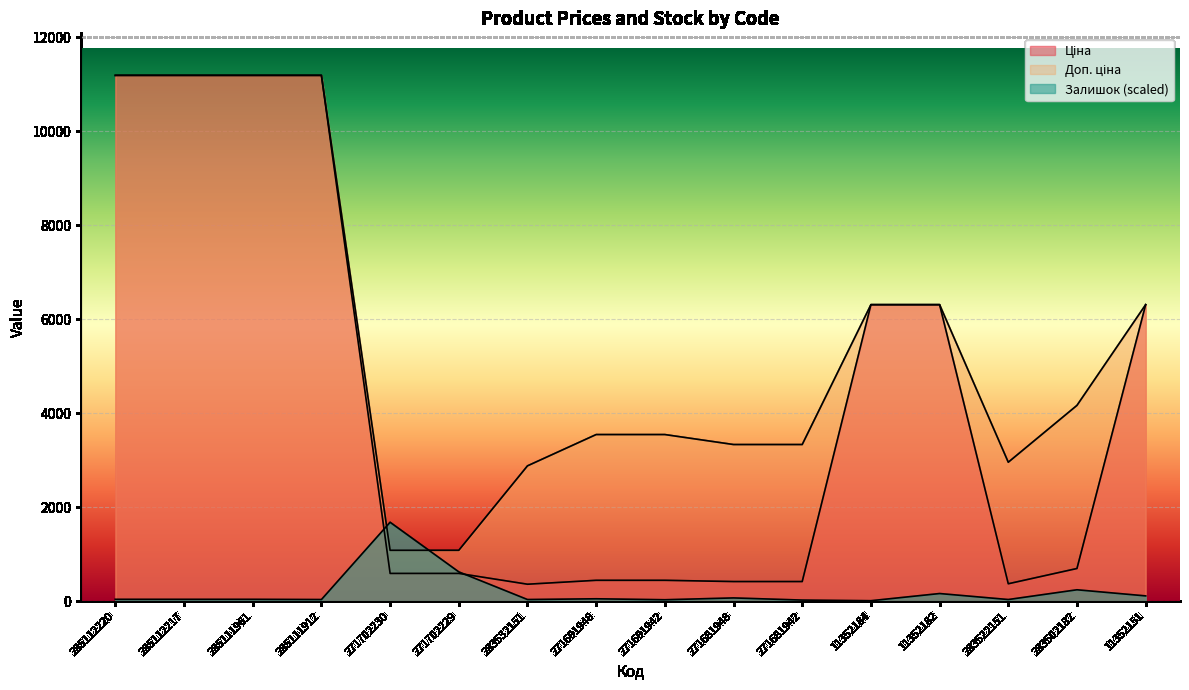

Where does the Доп. ціна series first go above 4165?

285112220